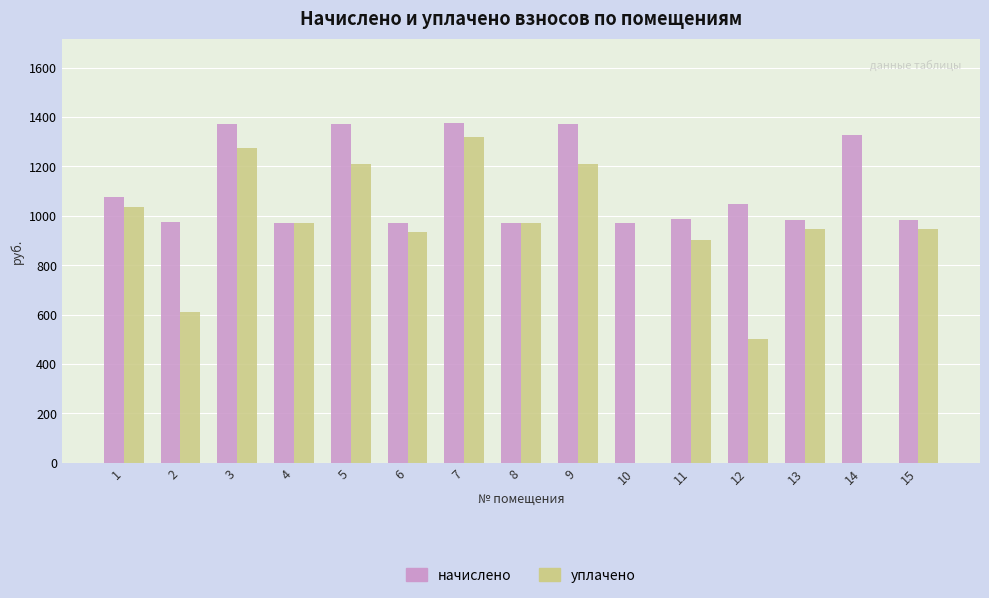

What is the greatest value displayed?

1374.4